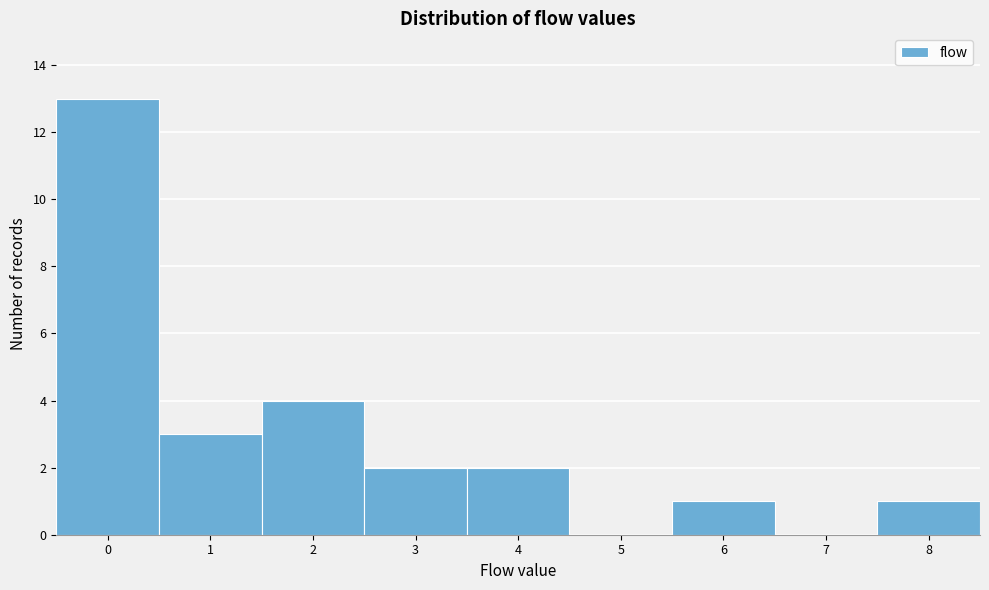

Reading left to right, list every bar in this chart as the range it spans on the x-axis followed by its height. The values are not printed on the chart, so give them approximately, as read against the axis.

-0.5 to 0.5: 13
0.5 to 1.5: 3
1.5 to 2.5: 4
2.5 to 3.5: 2
3.5 to 4.5: 2
4.5 to 5.5: 0
5.5 to 6.5: 1
6.5 to 7.5: 0
7.5 to 8.5: 1